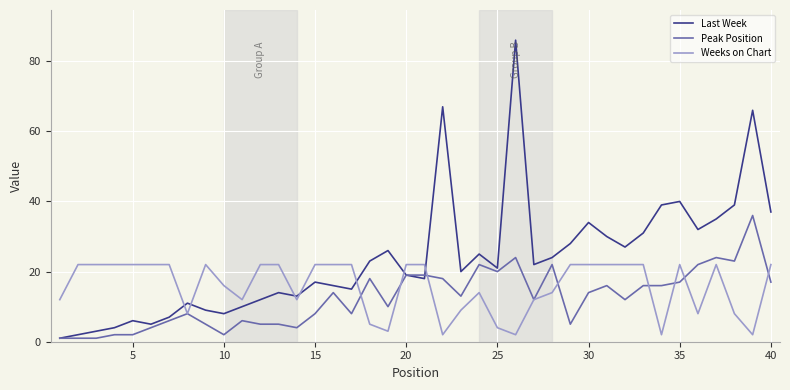

Which series has the widest spread of values?

Last Week